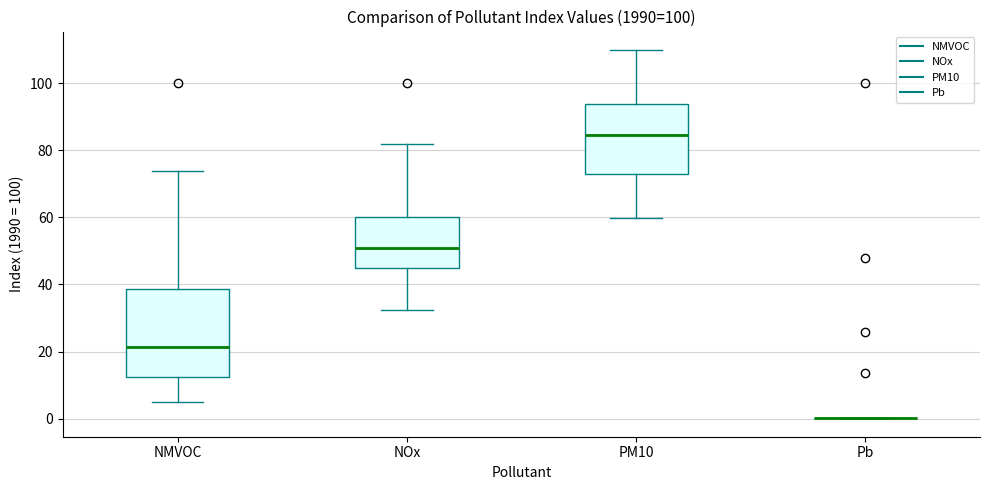

Reading left to right, read every box against the y-axis: the position of its median line, the range the box covers, and the ends of its whiskers. The values are not printed on the chart, so give them approximately, as read against the axis.

NMVOC: median 22, box 12 to 38, whiskers 6 to 74
NOx: median 50, box 46 to 60, whiskers 32 to 82
PM10: median 84, box 72 to 94, whiskers 60 to 110
Pb: box collapsed to a line at 0, whiskers 0 to 0